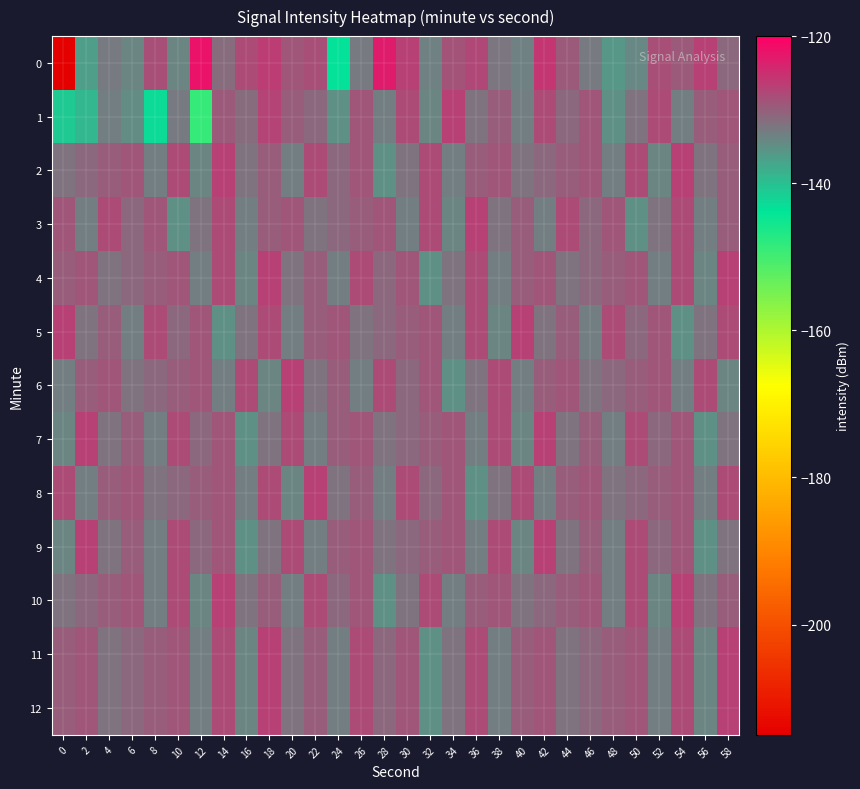

Reading right to left, extract all data points from this chart.

0: 58=-131.0	56=-126.8	54=-129.6	52=-128.4	50=-134.4	48=-135.6	46=-133.0	44=-129.6	42=-125.8	40=-133.7	38=-132.3	36=-127.7	34=-128.7	32=-133.4	30=-127.0	28=-123.2	26=-132.6	24=-143.5	22=-128.5	20=-129.1	18=-126.6	16=-127.9	14=-131.2	12=-122.1	10=-133.8	8=-128.2	6=-133.8	4=-132.9	2=-136.3	0=-215.1
1: 58=-129.0	56=-130.0	54=-133.0	52=-128.0	50=-132.0	48=-135.0	46=-129.0	44=-131.0	42=-128.0	40=-133.0	38=-130.0	36=-132.0	34=-127.0	32=-134.0	30=-128.0	28=-133.0	26=-129.0	24=-135.0	22=-131.0	20=-130.0	18=-127.2	16=-131.4	14=-129.4	12=-148.7	10=-133.0	8=-142.9	6=-134.7	4=-133.2	2=-139.2	0=-141.0
2: 58=-130.0	56=-132.0	54=-127.0	52=-134.0	50=-128.0	48=-133.0	46=-129.0	44=-130.0	42=-131.0	40=-132.0	38=-129.0	36=-130.0	34=-133.0	32=-128.0	30=-132.0	28=-135.0	26=-129.0	24=-131.0	22=-128.0	20=-133.0	18=-130.0	16=-132.0	14=-127.0	12=-134.0	10=-128.0	8=-133.0	6=-129.0	4=-130.0	2=-131.0	0=-132.0
3: 58=-130.0	56=-133.0	54=-128.0	52=-132.0	50=-135.0	48=-129.0	46=-131.0	44=-128.0	42=-133.0	40=-130.0	38=-132.0	36=-127.0	34=-134.0	32=-128.0	30=-133.0	28=-129.0	26=-130.0	24=-131.0	22=-132.0	20=-129.0	18=-130.0	16=-133.0	14=-128.0	12=-132.0	10=-135.0	8=-129.0	6=-131.0	4=-128.0	2=-133.0	0=-129.0
4: 58=-127.0	56=-134.0	54=-128.0	52=-133.0	50=-129.0	48=-130.0	46=-131.0	44=-132.0	42=-129.0	40=-130.0	38=-133.0	36=-128.0	34=-132.0	32=-135.0	30=-129.0	28=-131.0	26=-128.0	24=-133.0	22=-130.0	20=-132.0	18=-127.0	16=-134.0	14=-128.0	12=-133.0	10=-129.0	8=-130.0	6=-131.0	4=-132.0	2=-129.0	0=-130.0
5: 58=-128.0	56=-132.0	54=-135.0	52=-129.0	50=-131.0	48=-128.0	46=-133.0	44=-130.0	42=-132.0	40=-127.0	38=-134.0	36=-128.0	34=-133.0	32=-129.0	30=-130.0	28=-131.0	26=-132.0	24=-129.0	22=-130.0	20=-133.0	18=-128.0	16=-132.0	14=-135.0	12=-129.0	10=-131.0	8=-128.0	6=-133.0	4=-130.0	2=-132.0	0=-127.0
6: 58=-134.0	56=-128.0	54=-133.0	52=-129.0	50=-130.0	48=-131.0	46=-132.0	44=-129.0	42=-130.0	40=-133.0	38=-128.0	36=-132.0	34=-135.0	32=-129.0	30=-131.0	28=-128.0	26=-133.0	24=-130.0	22=-132.0	20=-127.0	18=-134.0	16=-128.0	14=-133.0	12=-129.0	10=-130.0	8=-131.0	6=-132.0	4=-129.0	2=-130.0	0=-133.0
7: 58=-132.0	56=-135.0	54=-129.0	52=-131.0	50=-128.0	48=-133.0	46=-130.0	44=-132.0	42=-127.0	40=-134.0	38=-128.0	36=-133.0	34=-129.0	32=-130.0	30=-131.0	28=-132.0	26=-129.0	24=-130.0	22=-133.0	20=-128.0	18=-132.0	16=-135.0	14=-129.0	12=-131.0	10=-128.0	8=-133.0	6=-130.0	4=-132.0	2=-127.0	0=-134.0
8: 58=-128.0	56=-133.0	54=-129.0	52=-130.0	50=-131.0	48=-132.0	46=-129.0	44=-130.0	42=-133.0	40=-128.0	38=-132.0	36=-135.0	34=-129.0	32=-131.0	30=-128.0	28=-133.0	26=-130.0	24=-132.0	22=-127.0	20=-134.0	18=-128.0	16=-133.0	14=-129.0	12=-130.0	10=-131.0	8=-132.0	6=-129.0	4=-130.0	2=-133.0	0=-128.0
9: 58=-132.0	56=-135.0	54=-129.0	52=-131.0	50=-128.0	48=-133.0	46=-130.0	44=-132.0	42=-127.0	40=-134.0	38=-128.0	36=-133.0	34=-129.0	32=-130.0	30=-131.0	28=-132.0	26=-129.0	24=-130.0	22=-133.0	20=-128.0	18=-132.0	16=-135.0	14=-129.0	12=-131.0	10=-128.0	8=-133.0	6=-130.0	4=-132.0	2=-127.0	0=-134.0
10: 58=-130.0	56=-132.0	54=-127.0	52=-134.0	50=-128.0	48=-133.0	46=-129.0	44=-130.0	42=-131.0	40=-132.0	38=-129.0	36=-130.0	34=-133.0	32=-128.0	30=-132.0	28=-135.0	26=-129.0	24=-131.0	22=-128.0	20=-133.0	18=-130.0	16=-132.0	14=-127.0	12=-134.0	10=-128.0	8=-133.0	6=-129.0	4=-130.0	2=-131.0	0=-132.0
11: 58=-127.0	56=-134.0	54=-128.0	52=-133.0	50=-129.0	48=-130.0	46=-131.0	44=-132.0	42=-129.0	40=-130.0	38=-133.0	36=-128.0	34=-132.0	32=-135.0	30=-129.0	28=-131.0	26=-128.0	24=-133.0	22=-130.0	20=-132.0	18=-127.0	16=-134.0	14=-128.0	12=-133.0	10=-129.0	8=-130.0	6=-131.0	4=-132.0	2=-129.0	0=-130.0
12: 58=-127.0	56=-134.0	54=-128.0	52=-133.0	50=-129.0	48=-130.0	46=-131.0	44=-132.0	42=-129.0	40=-130.0	38=-133.0	36=-128.0	34=-132.0	32=-135.0	30=-129.0	28=-131.0	26=-128.0	24=-133.0	22=-130.0	20=-132.0	18=-127.0	16=-134.0	14=-128.0	12=-133.0	10=-129.0	8=-130.0	6=-131.0	4=-132.0	2=-129.0	0=-130.0